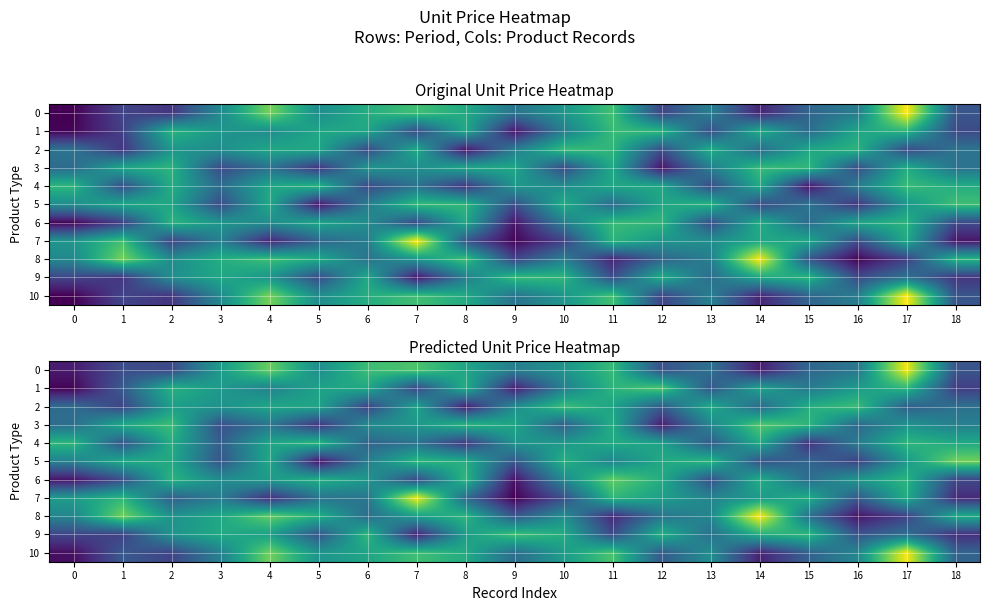

At which label does 6 first exceed 95?

2